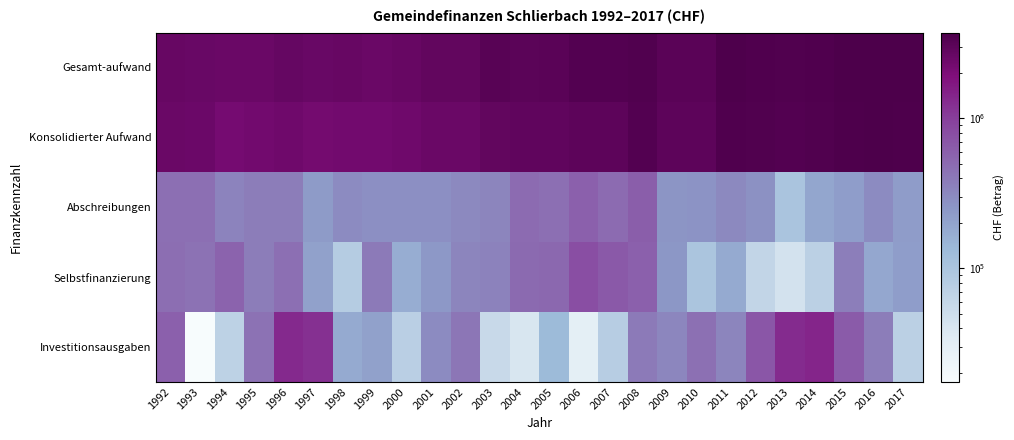

Reading left to right, what are all the values shown in this chart?

Gesamt-aufwand: 1992=2632544	1993=2568586	1994=2529321	1995=2536083	1996=2700588	1997=2569447	1998=2618361	1999=2513808	2000=2660468	2001=2833902	2002=2828864	2003=3187057	2004=3063406	2005=3151385	2006=3391105	2007=3366303	2008=3486527	2009=3114485	2010=3094825	2011=3626638	2012=3574284	2013=3493124	2014=3540444	2015=3699158	2016=3731932	2017=3659573
Konsolidierter Aufwand: 1992=2552281	1993=2496279	1994=2202623	1995=2294353	1996=2401193	1997=2217729	1998=2288336	1999=2260260	2000=2386096	2001=2536147	2002=2542974	2003=2811484	2004=2857131	2005=2895215	2006=2986516	2007=2970207	2008=3406989	2009=2968950	2010=3014484	2011=3512128	2012=3498455	2013=3370543	2014=3502001	2015=3612193	2016=3671201	2017=3603773
Abschreibungen: 1992=464950	1993=467594	1994=339997	1995=378217	1996=380431	1997=233728	1998=299213	1999=281643	2000=282760	2001=282625	2002=311038	2003=333012	2004=492709	2005=462457	2006=589839	2007=492835	2008=615535	2009=256761	2010=263952	2011=313544	2012=274840	2013=102351	2014=193351	2015=223109	2016=301652	2017=228698
Selbstfinanzierung: 1992=470783	1993=449252	1994=565316	1995=374797	1996=469612	1997=208560	1998=81602	1999=391693	2000=170072	2001=241877	2002=331612	2003=345732	2004=507267	2005=515479	2006=791524	2007=669934	2008=584645	2009=247536	2010=101598	2011=178388	2012=61923	2013=44827	2014=71745	2015=372702	2016=187359	2017=222896
Investitionsausgaben: 1992=590030	1993=17554	1994=69022	1995=444814	1996=1326268	1997=1227533	1998=178412	1999=208361	2000=74394	2001=298568	2002=419660	2003=56372	2004=40371	2005=131507	2006=30000	2007=77666	2008=391949	2009=322247	2010=457210	2011=332468	2012=698369	2013=1308072	2014=1401274	2015=636520	2016=375510	2017=71470